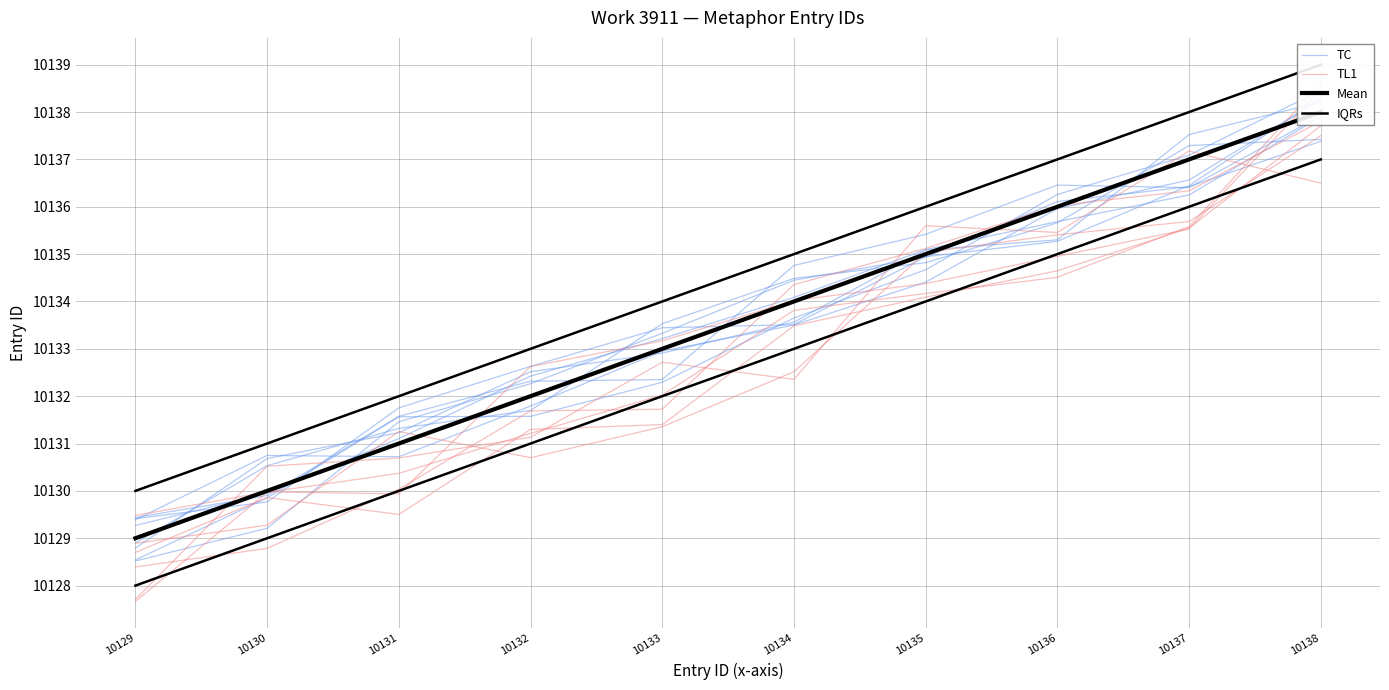

Does the chart have visible grid lines?

Yes